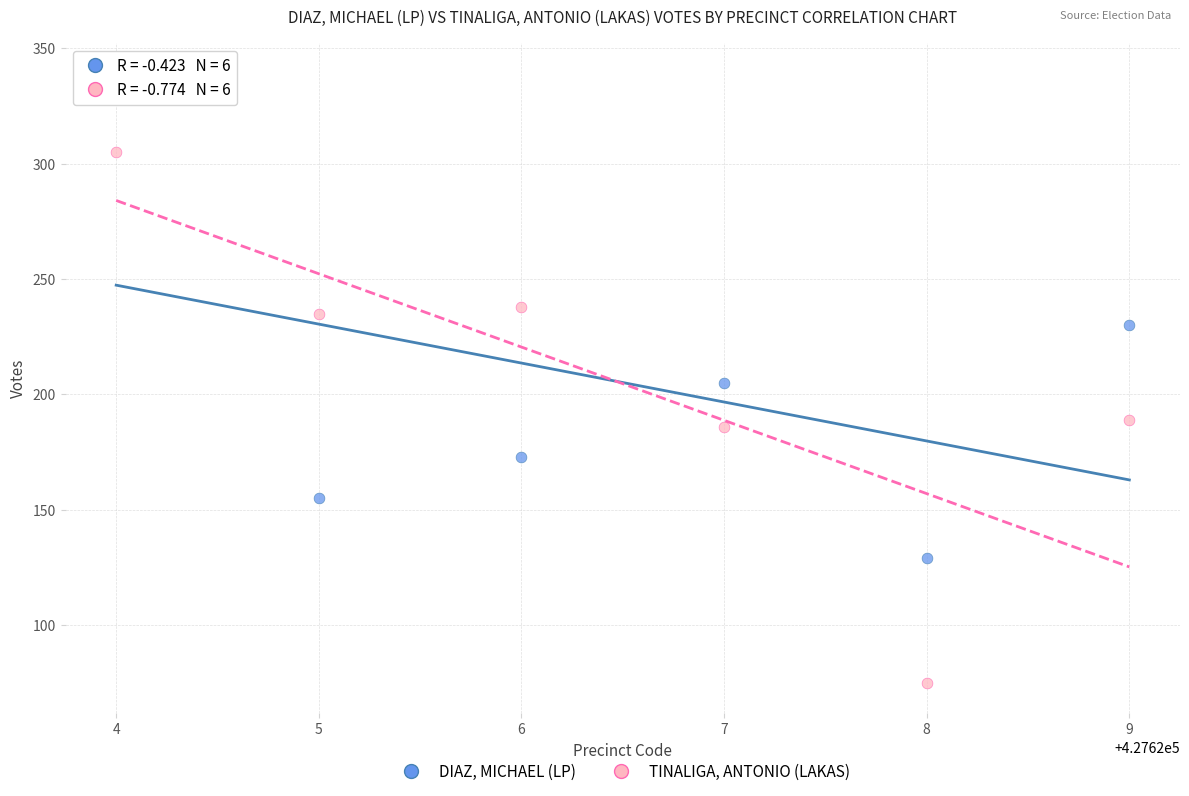

What are all the series names shown in the legend?

DIAZ, MICHAEL (LP), TINALIGA, ANTONIO (LAKAS)